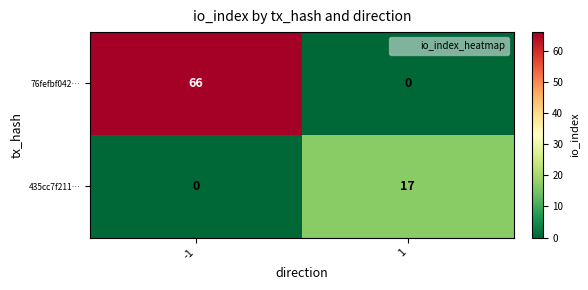

Rank the series by their average value, from lowest to highest.

435cc7f211…, 76fefbf042…